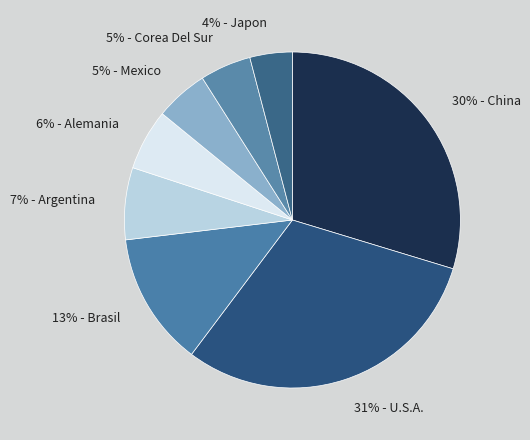

Which slice is the smallest?

4% - Japon